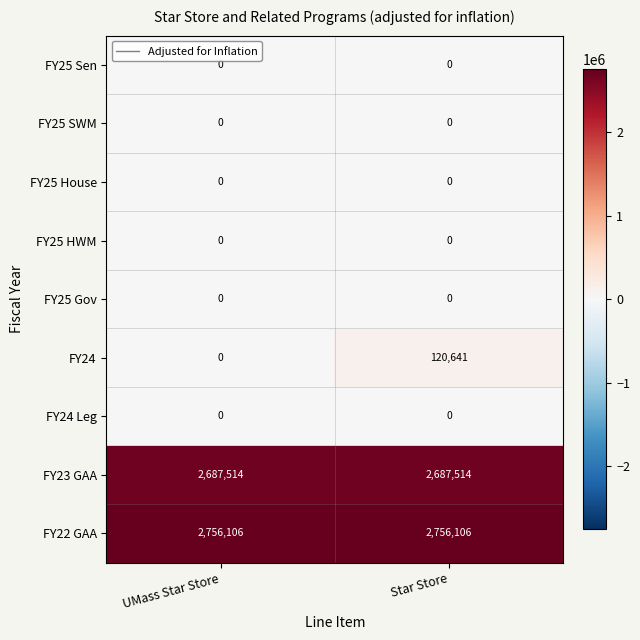

Between UMass Star Store and Star Store, which series saw the biggest shift?

FY24